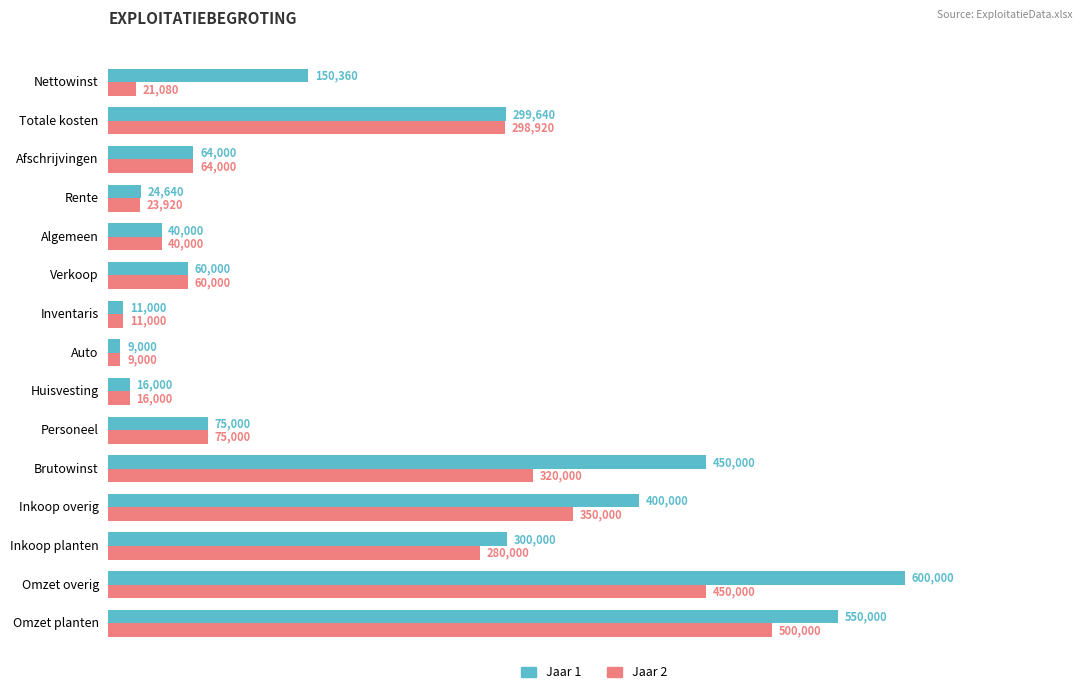

True or false: Jaar 1 has a value of 63752 at Nettowinst.

False